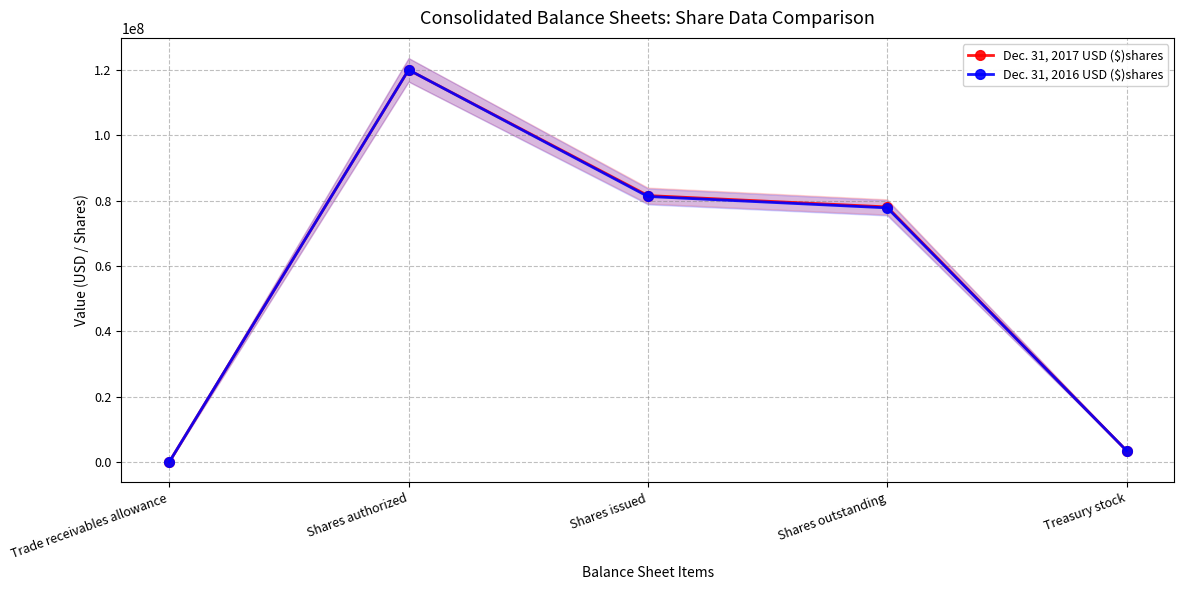

How many data points in Dec. 31, 2017 USD ($)shares are above 78045192?

2